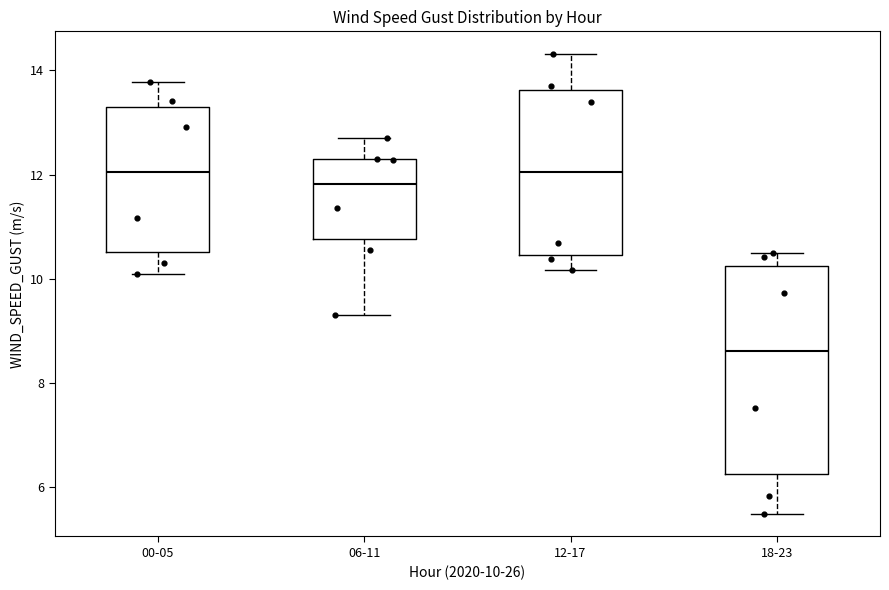

Reading left to right, read every box against the y-axis: the position of its median line, the range the box covers, and the ends of its whiskers. The values are not printed on the chart, so give them approximately, as read against the axis.

00-05: median 12.0, box 10.6 to 13.2, whiskers 10.0 to 13.8
06-11: median 11.8, box 10.8 to 12.2, whiskers 9.4 to 12.6
12-17: median 12.0, box 10.4 to 13.6, whiskers 10.2 to 14.4
18-23: median 8.6, box 6.2 to 10.2, whiskers 5.6 to 10.6